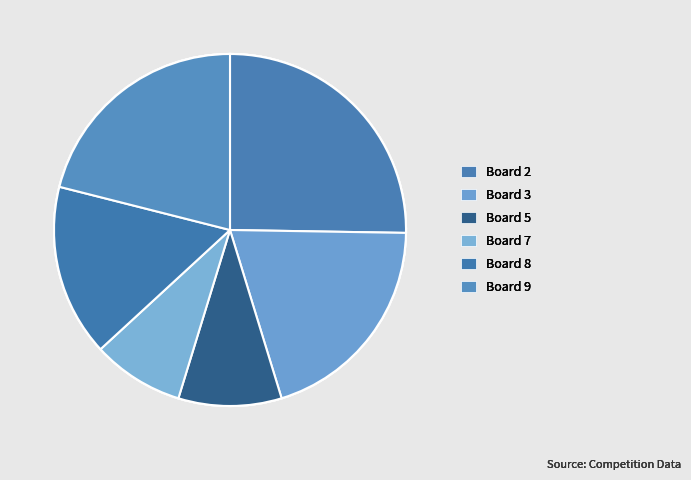

How many slices are in this pie chart?

6